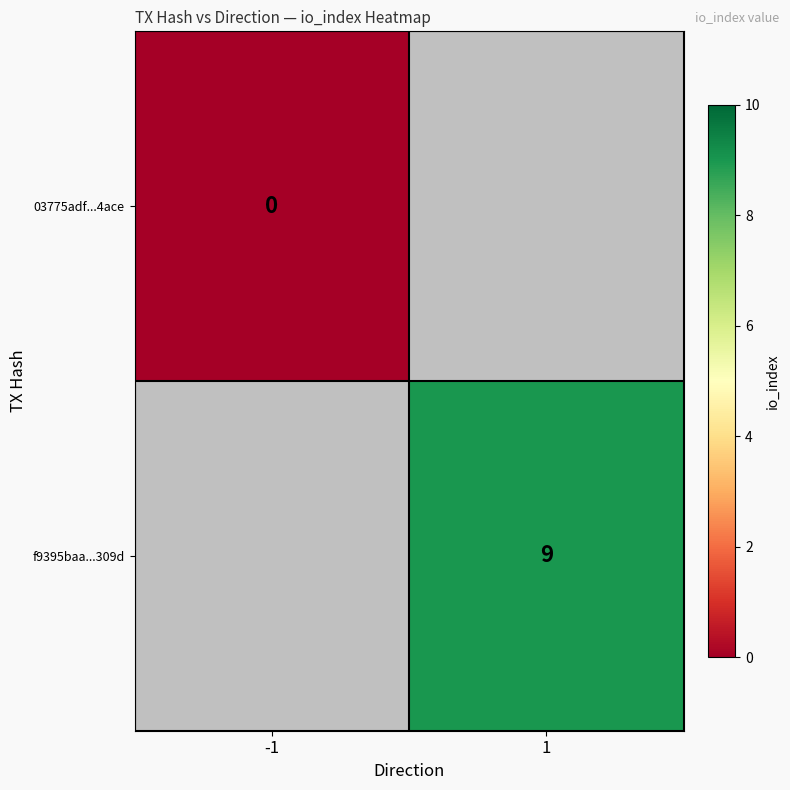

The value of f9395baa...309d at 1 is 12. True or false?

False